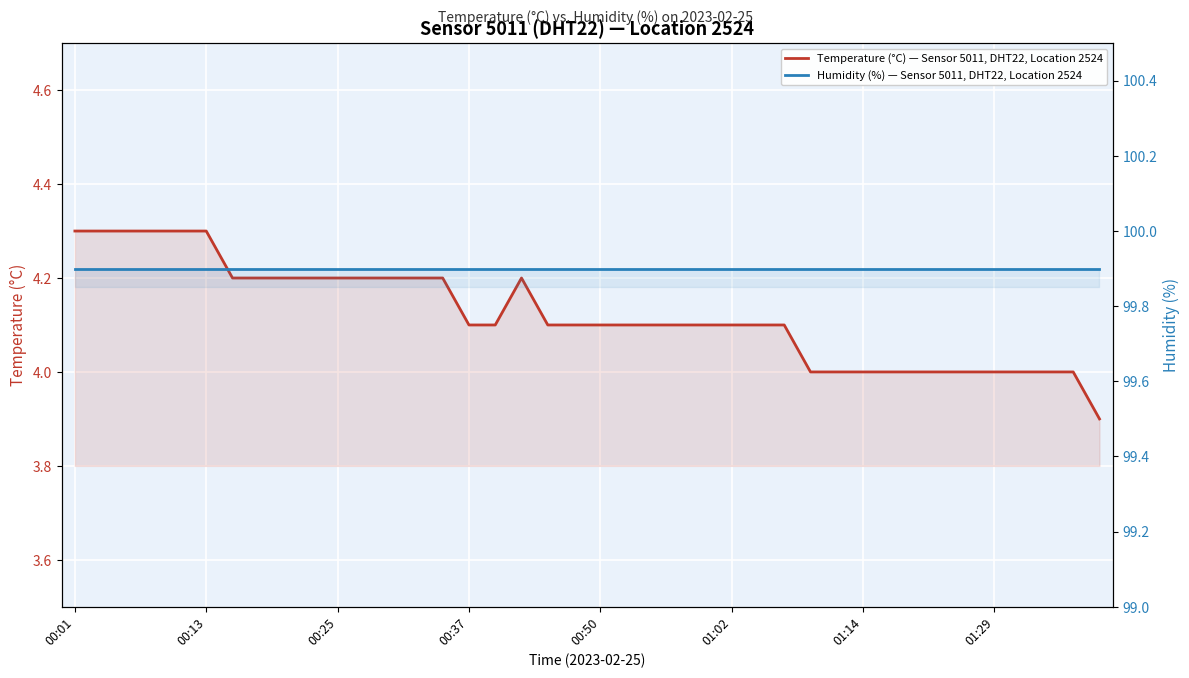

Which series has the largest range (max minus min)?

Temperature (°C) — Sensor 5011, DHT22, Location 2524